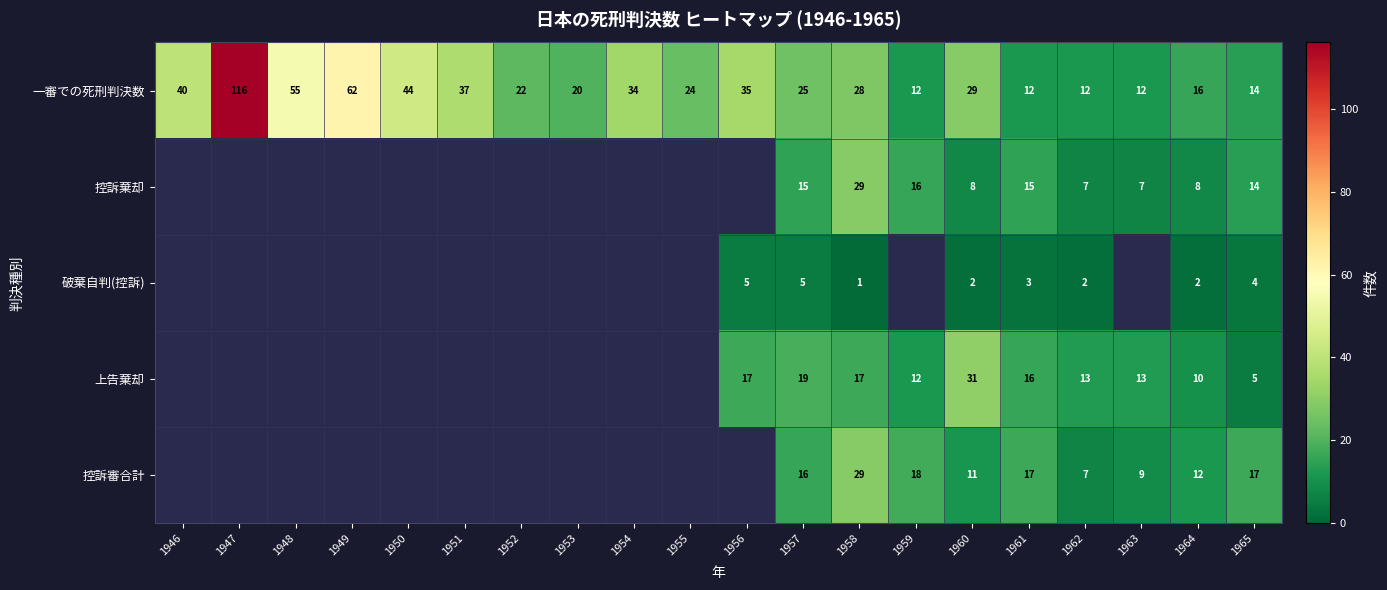

What is the difference between the highest and lowest values at 1961?

14